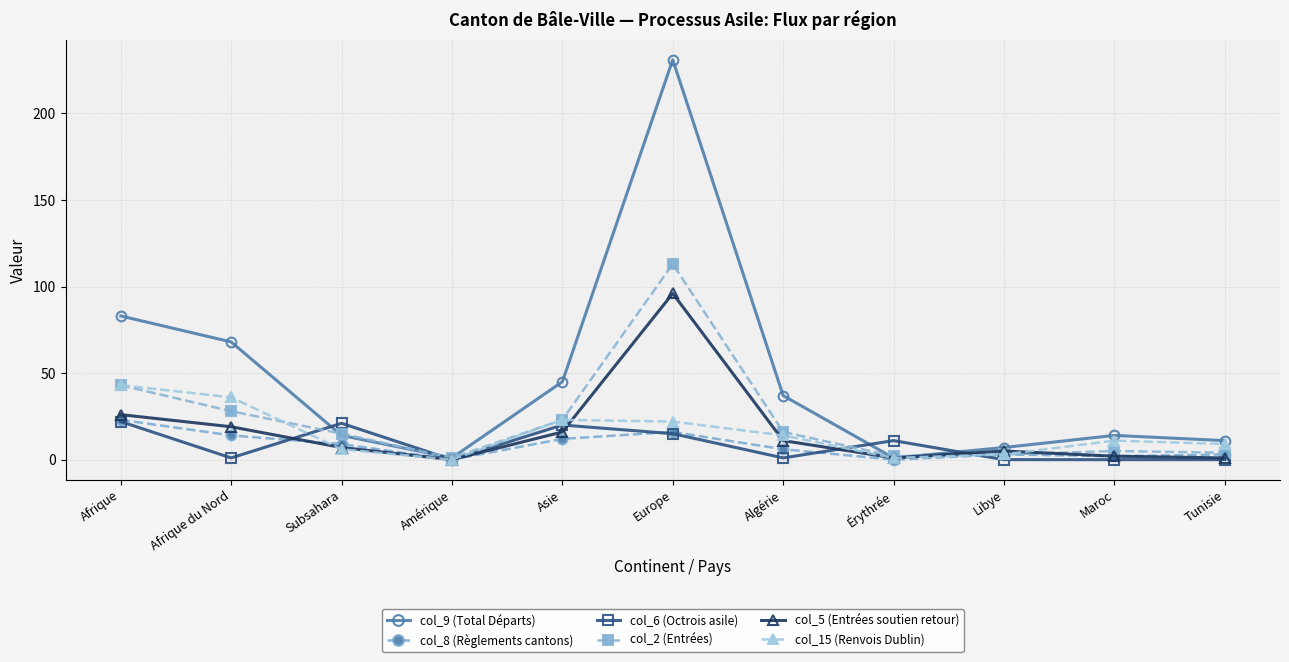

At which category does col_9 (Total Départs) reach its first local valley?

Amérique